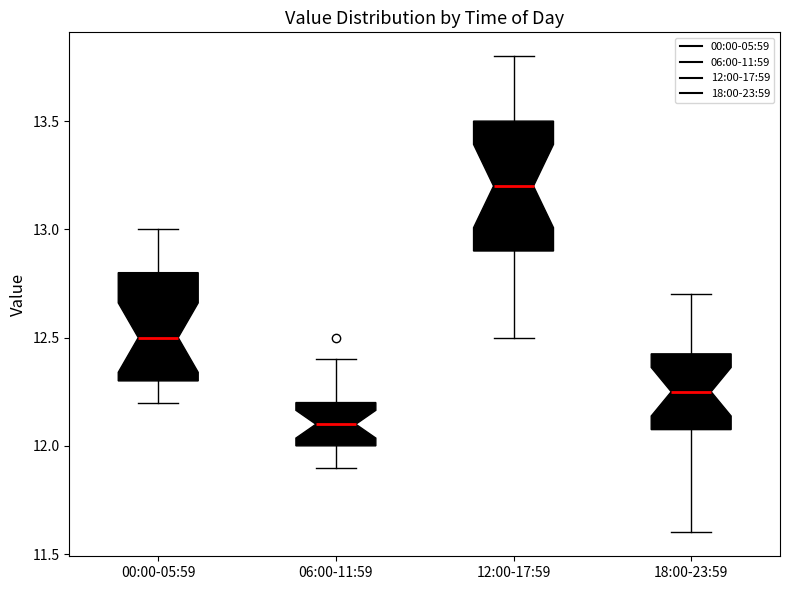

Reading left to right, read every box against the y-axis: the position of its median line, the range the box covers, and the ends of its whiskers. The values are not printed on the chart, so give them approximately, as read against the axis.

00:00-05:59: median 12.50, box 12.30 to 12.80, whiskers 12.20 to 13.00
06:00-11:59: median 12.10, box 12.00 to 12.20, whiskers 11.90 to 12.40
12:00-17:59: median 13.20, box 12.90 to 13.50, whiskers 12.50 to 13.80
18:00-23:59: median 12.25, box 12.10 to 12.45, whiskers 11.60 to 12.70